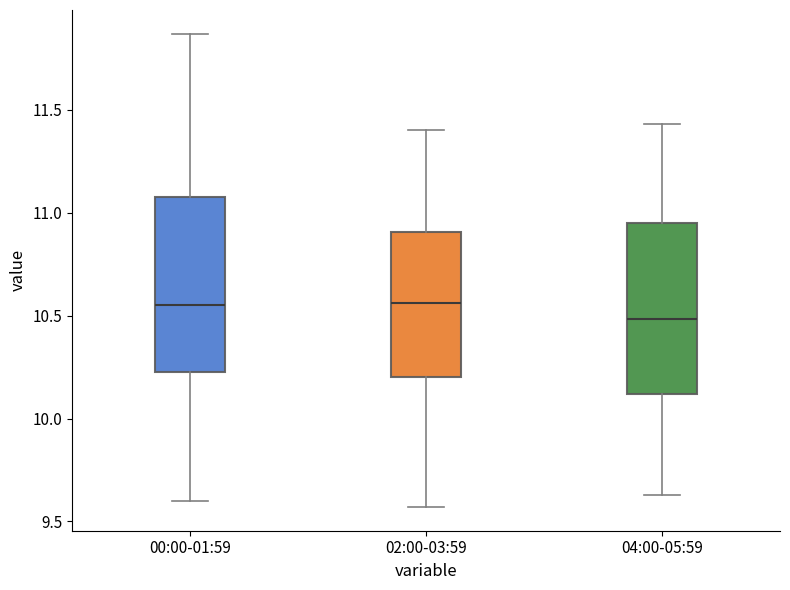

Reading left to right, transcribe this box plot: for each box, give where its median line is, the range the box spans, and where its two whiskers end, as read against the y-axis. The values are not printed on the chart, so give them approximately, as read against the axis.

00:00-01:59: median 10.55, box 10.25 to 11.10, whiskers 9.60 to 11.85
02:00-03:59: median 10.55, box 10.20 to 10.90, whiskers 9.55 to 11.40
04:00-05:59: median 10.50, box 10.10 to 10.95, whiskers 9.65 to 11.45